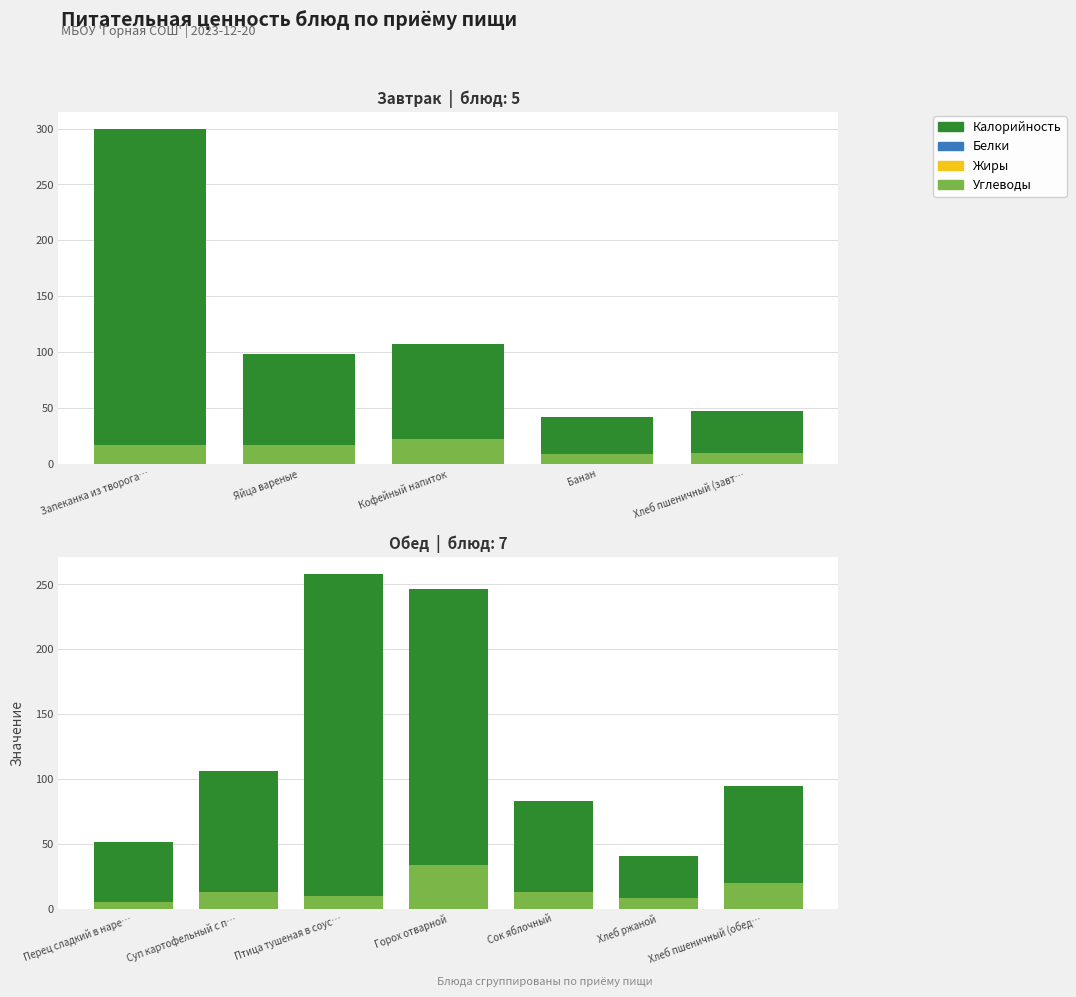

What are all the series names shown in the legend?

Калорийность, Белки, Жиры, Углеводы